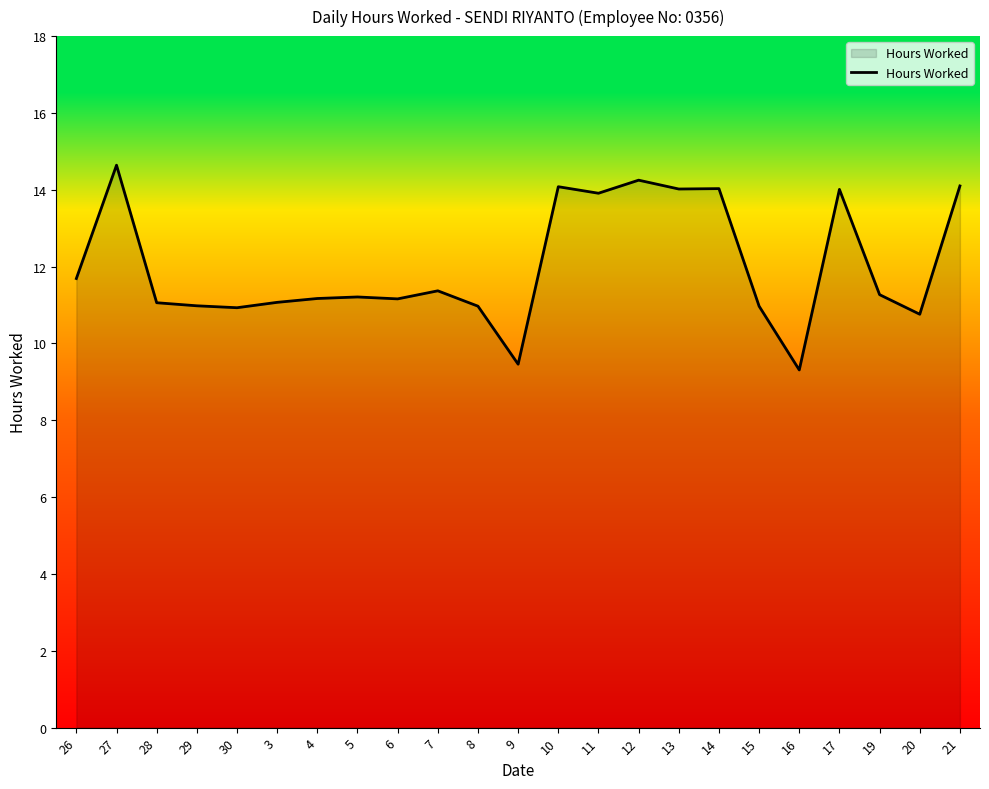

What is the difference between the maximum and minimum values?

5.3